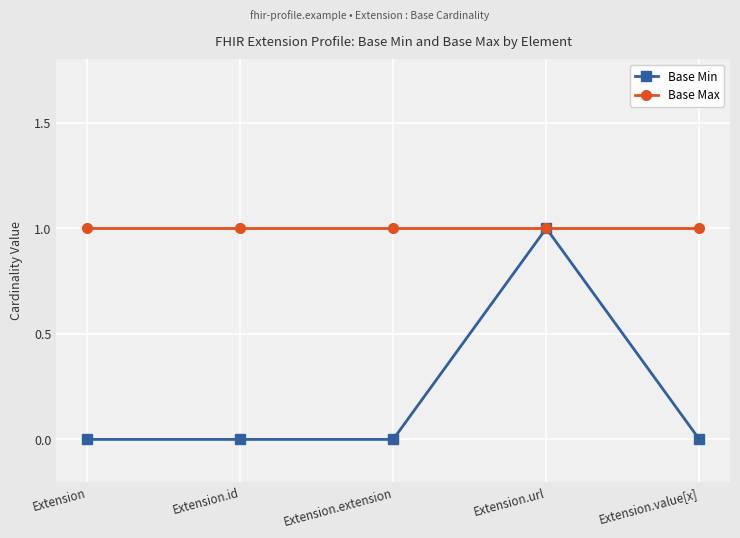

True or false: Base Min has more than 0 interior local peaks.

True